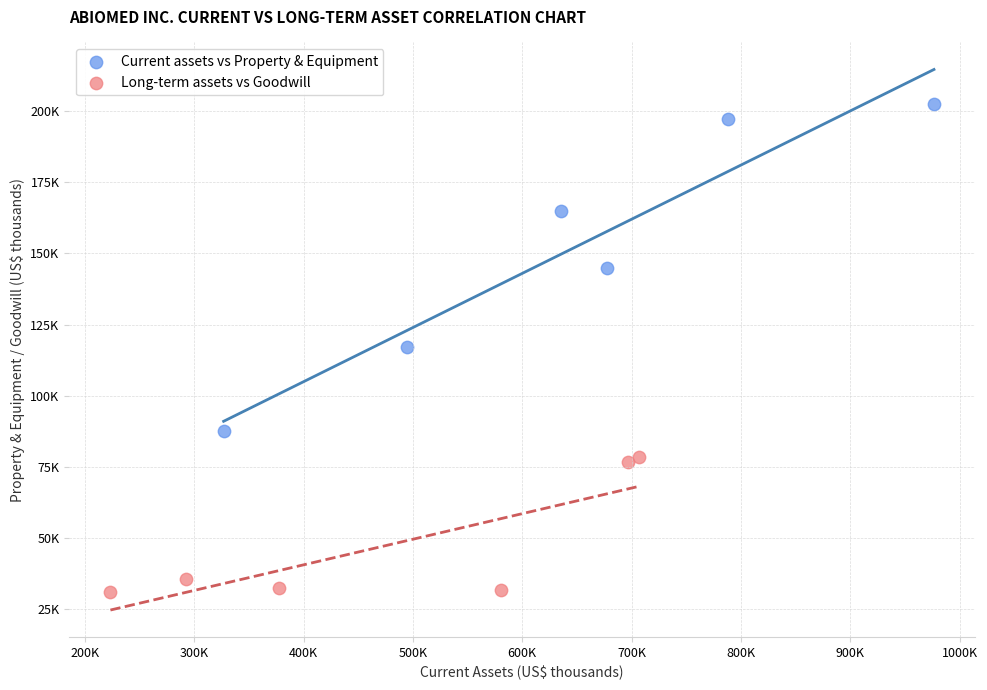

Which series contains the highest Y value?

Current assets vs Property & Equipment